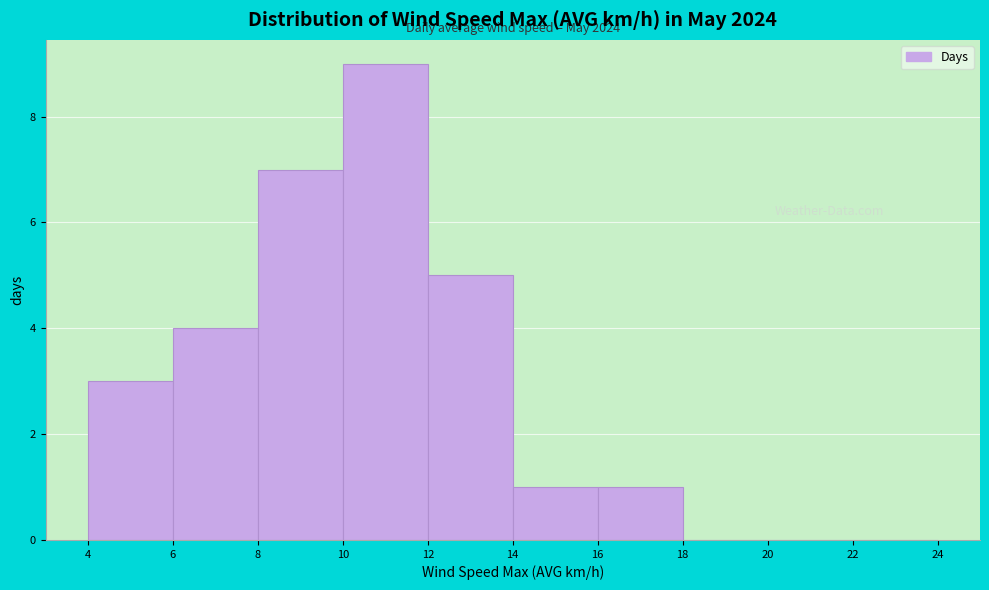

Which range on the x-axis has the tallest bar?

10 to 12